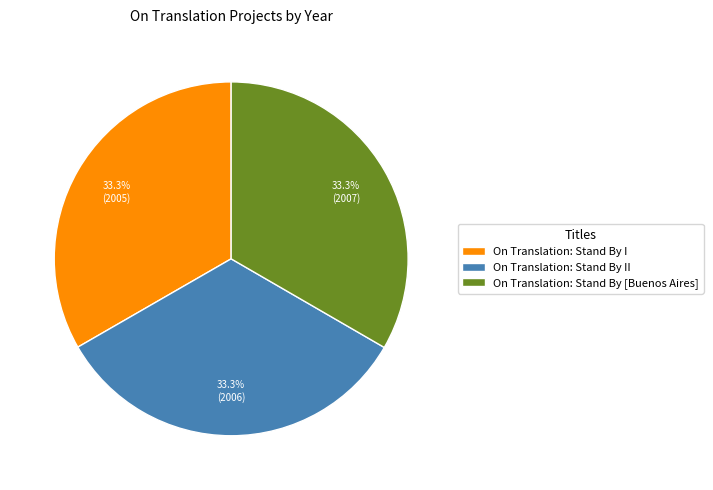

Is there any slice that represents more than half of the pie?

No